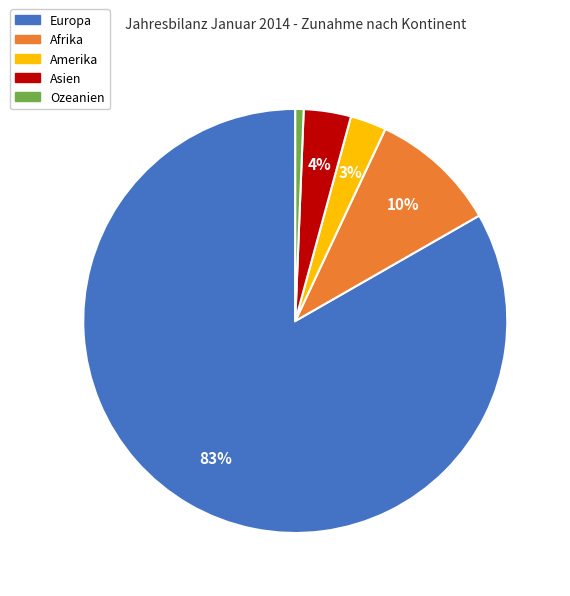

True or false: Afrika accounts for 1% of the total.

False